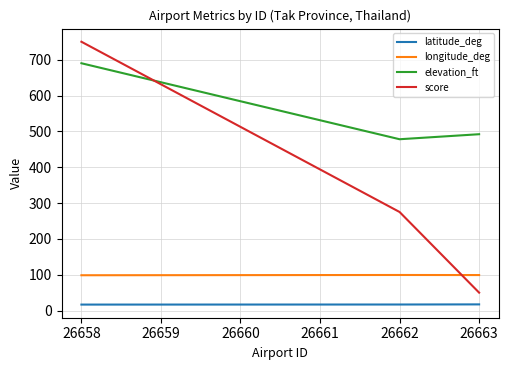

List the series in order of their peak value, highest first.

score, elevation_ft, longitude_deg, latitude_deg